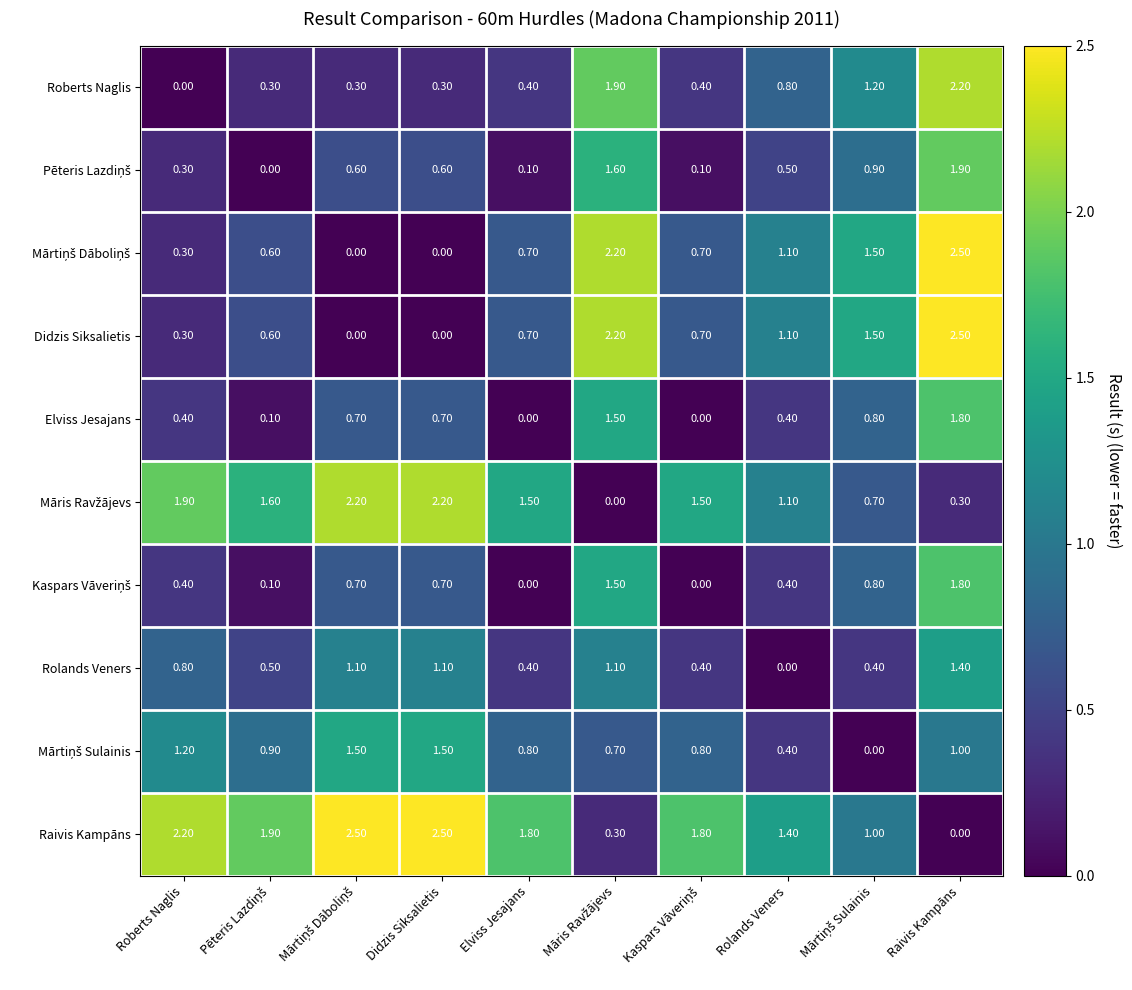

At which category is the sum across all series the highest?

Raivis Kampāns